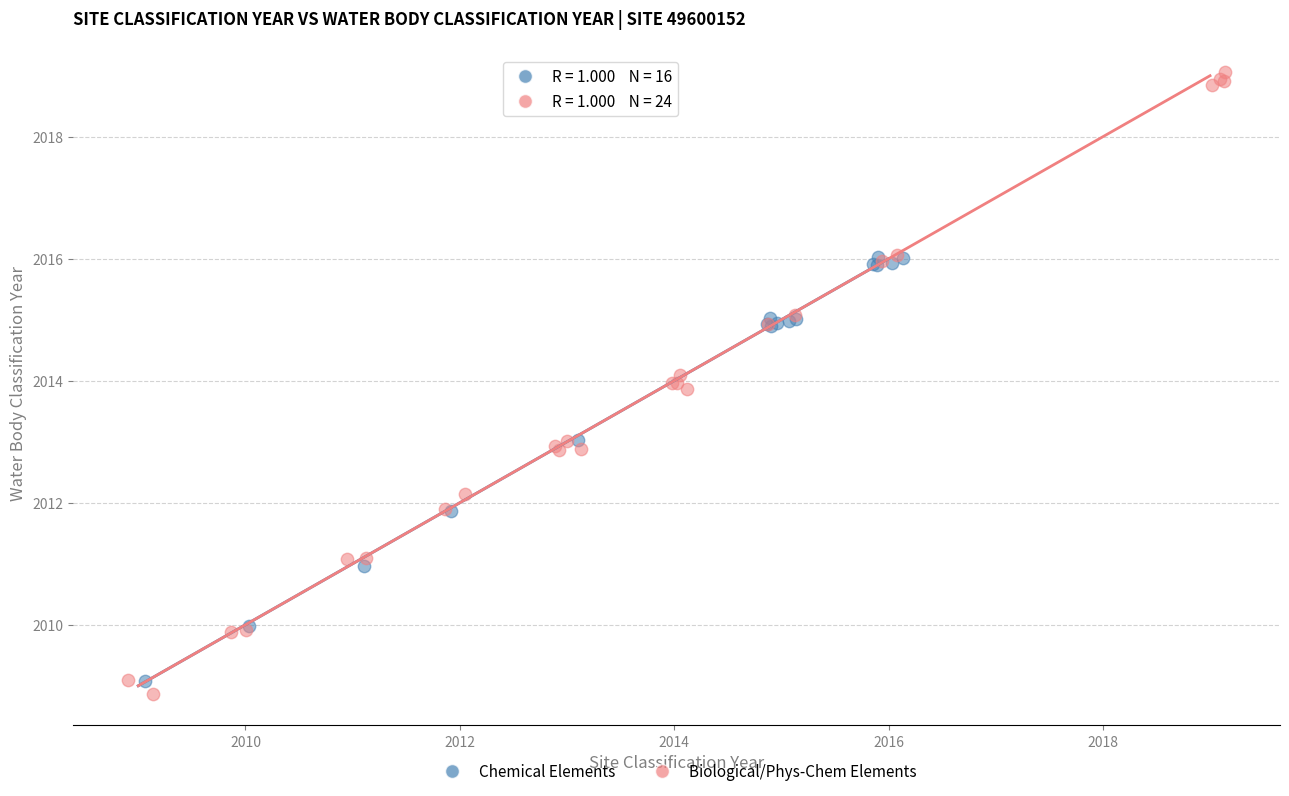

What are all the series names shown in the legend?

Chemical Elements, Biological/Phys-Chem Elements